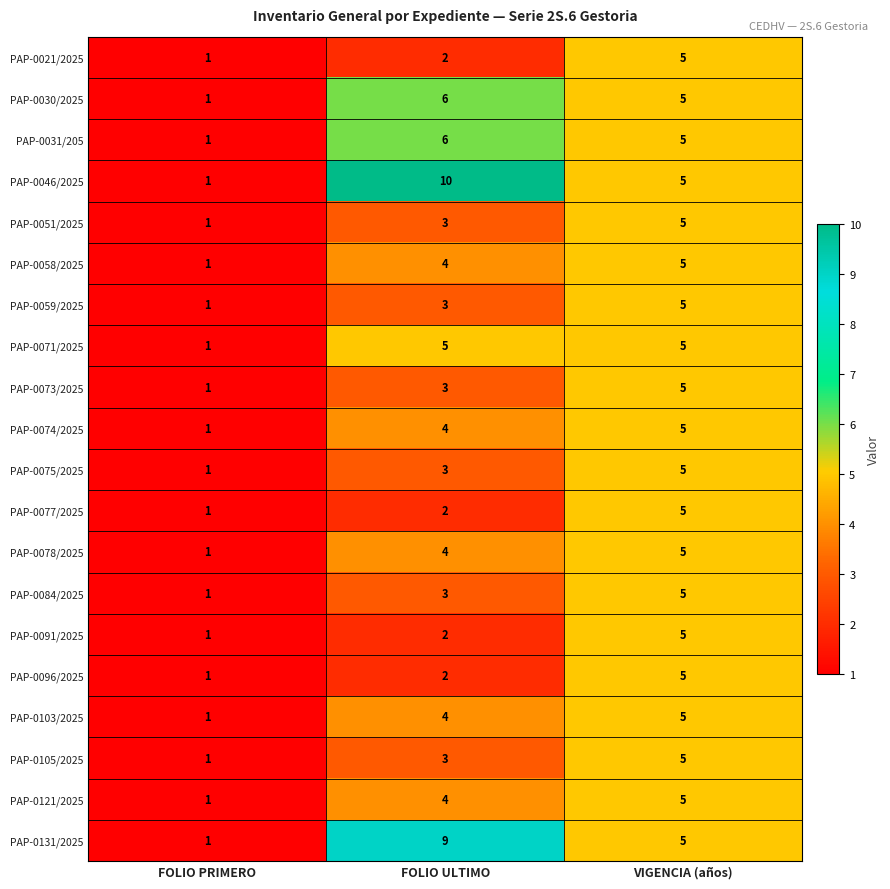

What is the maximum value shown in the chart?

10